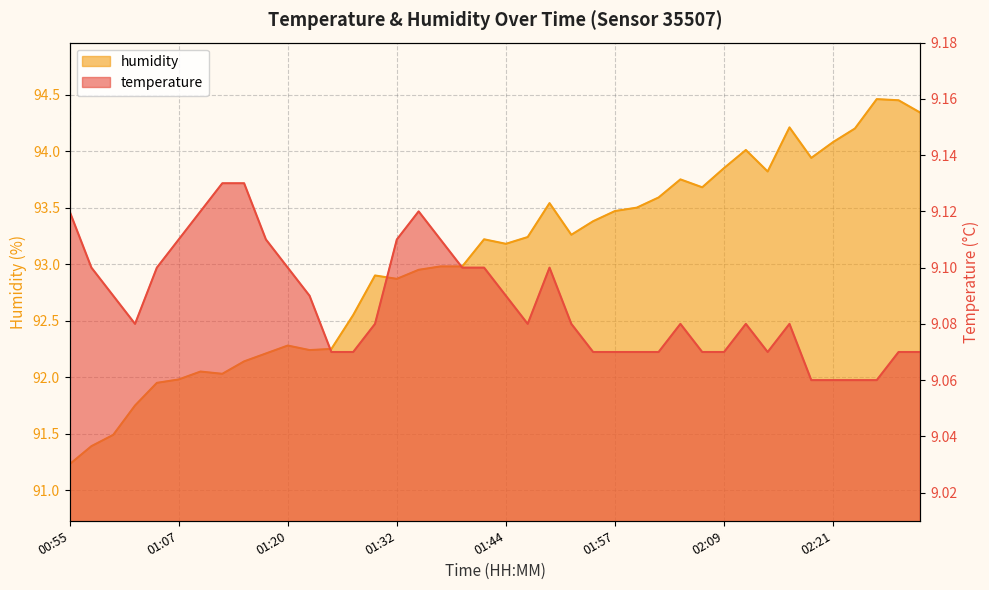

Reading right to left, what are all the values shown in this chart?

temperature: 02:31=9.1	02:29=9.1	02:26=9.1	02:24=9.1	02:21=9.1	02:19=9.1	02:17=9.1	02:14=9.1	02:12=9.1	02:09=9.1	02:07=9.1	02:04=9.1	02:02=9.1	01:59=9.1	01:57=9.1	01:54=9.1	01:52=9.1	01:49=9.1	01:47=9.1	01:44=9.1	01:42=9.1	01:39=9.1	01:37=9.1	01:34=9.1	01:32=9.1	01:30=9.1	01:27=9.1	01:25=9.1	01:22=9.1	01:20=9.1	01:17=9.1	01:15=9.1	01:12=9.1	01:10=9.1	01:07=9.1	01:05=9.1	01:02=9.1	01:00=9.1	00:57=9.1	00:55=9.1
humidity: 02:31=94.3	02:29=94.5	02:26=94.5	02:24=94.2	02:21=94.1	02:19=93.9	02:17=94.2	02:14=93.8	02:12=94.0	02:09=93.8	02:07=93.7	02:04=93.8	02:02=93.6	01:59=93.5	01:57=93.5	01:54=93.4	01:52=93.3	01:49=93.5	01:47=93.2	01:44=93.2	01:42=93.2	01:39=93.0	01:37=93.0	01:34=93.0	01:32=92.9	01:30=92.9	01:27=92.5	01:25=92.2	01:22=92.2	01:20=92.3	01:17=92.2	01:15=92.1	01:12=92.0	01:10=92.0	01:07=92.0	01:05=92.0	01:02=91.8	01:00=91.5	00:57=91.4	00:55=91.2